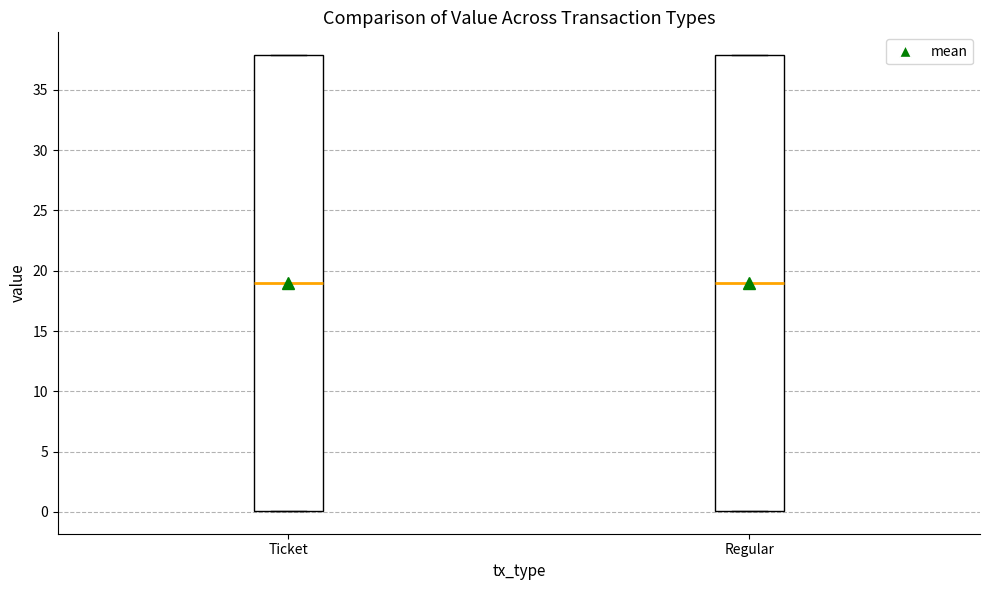

Reading left to right, transcribe this box plot: for each box, give where its median line is, the range the box spans, and where its two whiskers end, as read against the y-axis. The values are not printed on the chart, so give them approximately, as read against the axis.

Ticket: median 19, box 0 to 38, whiskers 0 to 38
Regular: median 19, box 0 to 38, whiskers 0 to 38